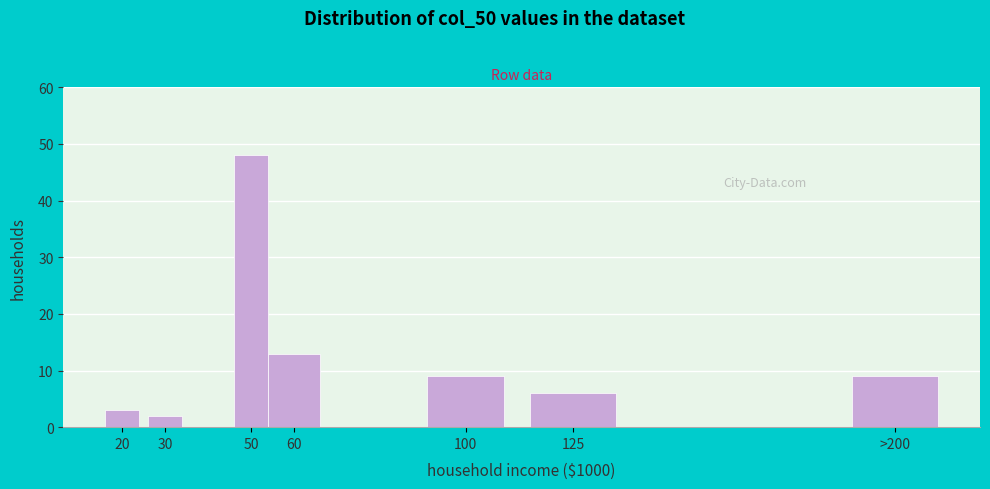

Reading left to right, transcribe all the data shown in this chart.

20=3	30=2	50=48	60=13	100=9	125=6	>200=9